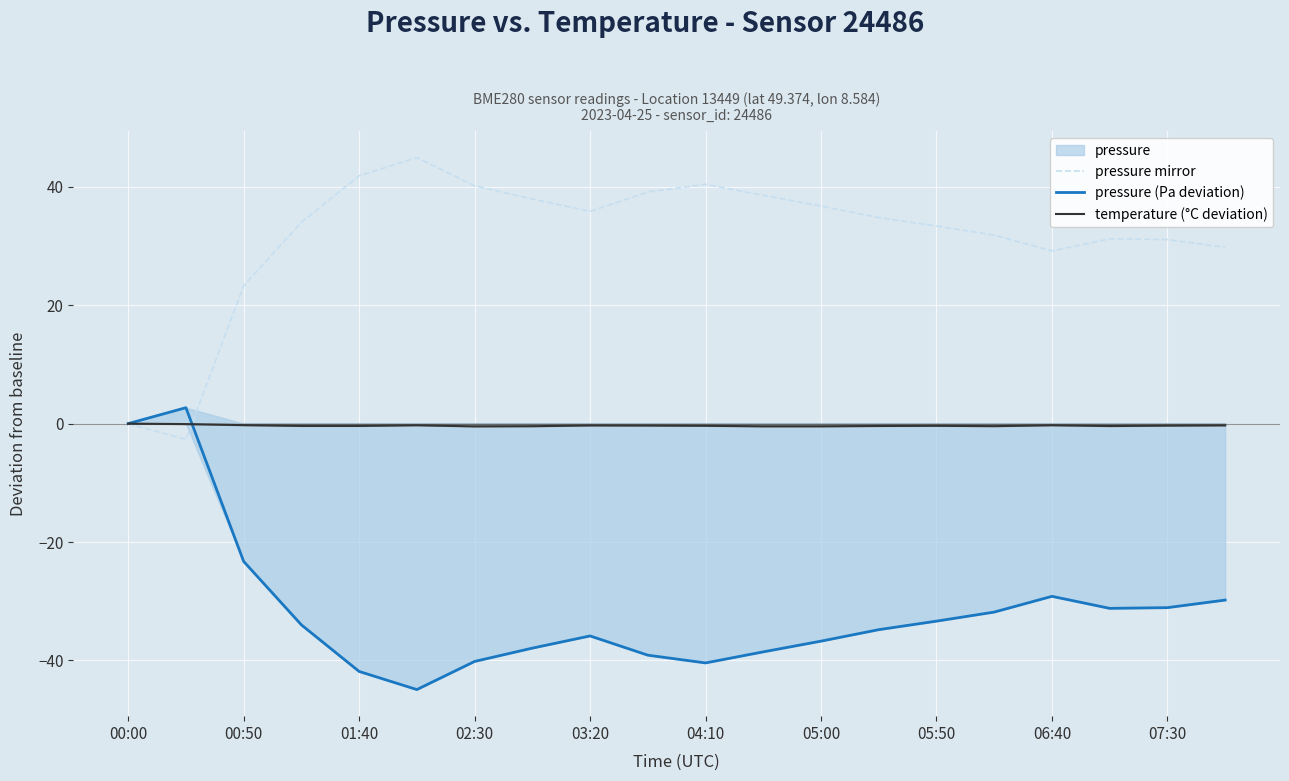

Rank the series by their average value, from highest to lowest.

pressure mirror, temperature (°C deviation), pressure (Pa deviation)